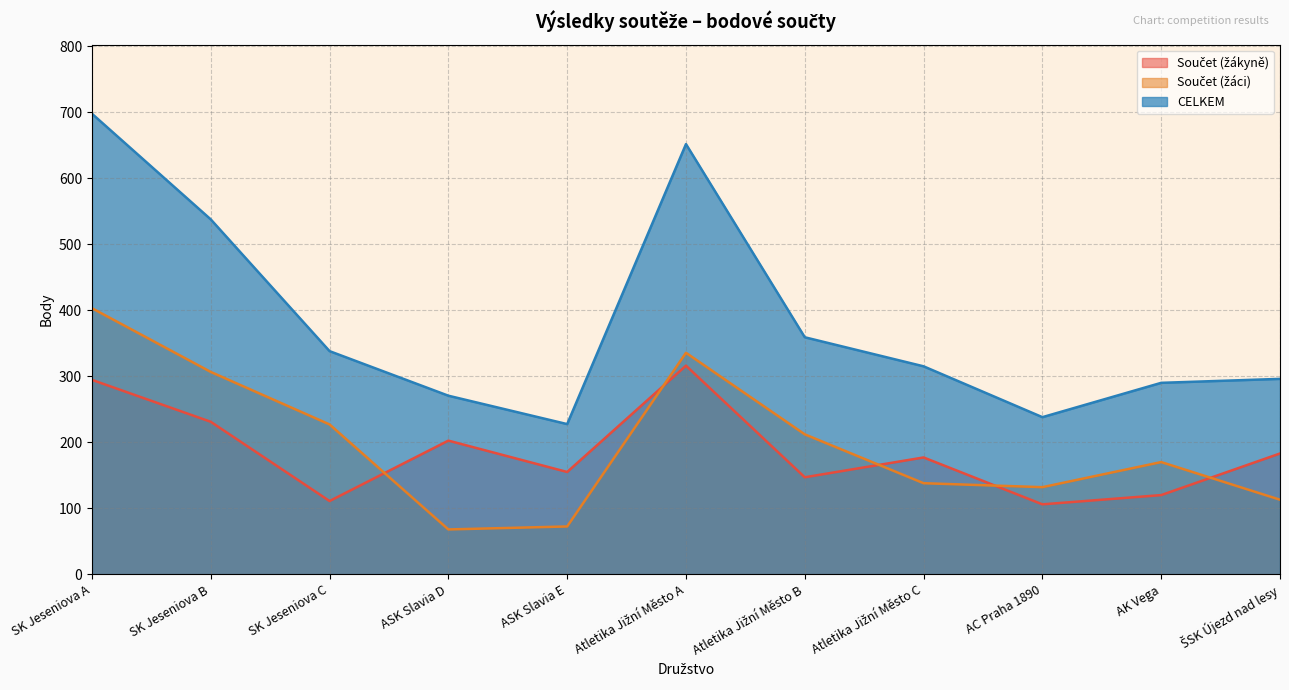

Where is the first local maximum for Součet (žáci)?

Atletika Jižní Město A